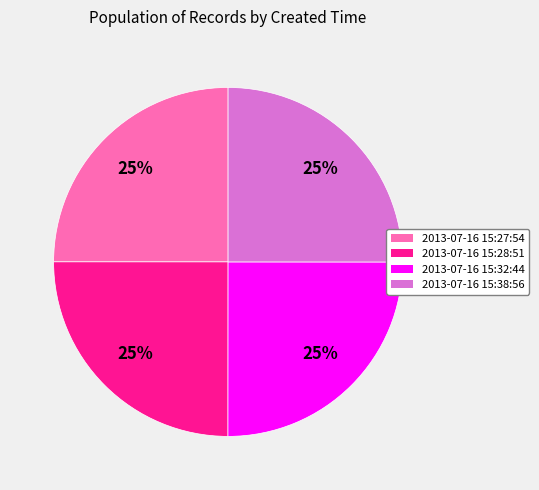

Is there a majority slice in this chart?

No